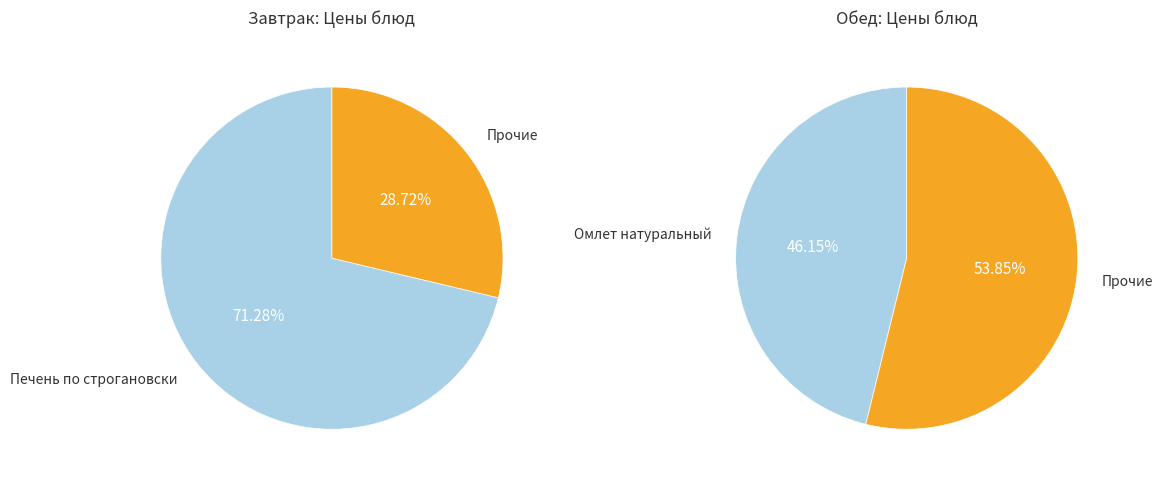

To the nearest percent, what is the combined percentage of 2 and Завтрак?

62%